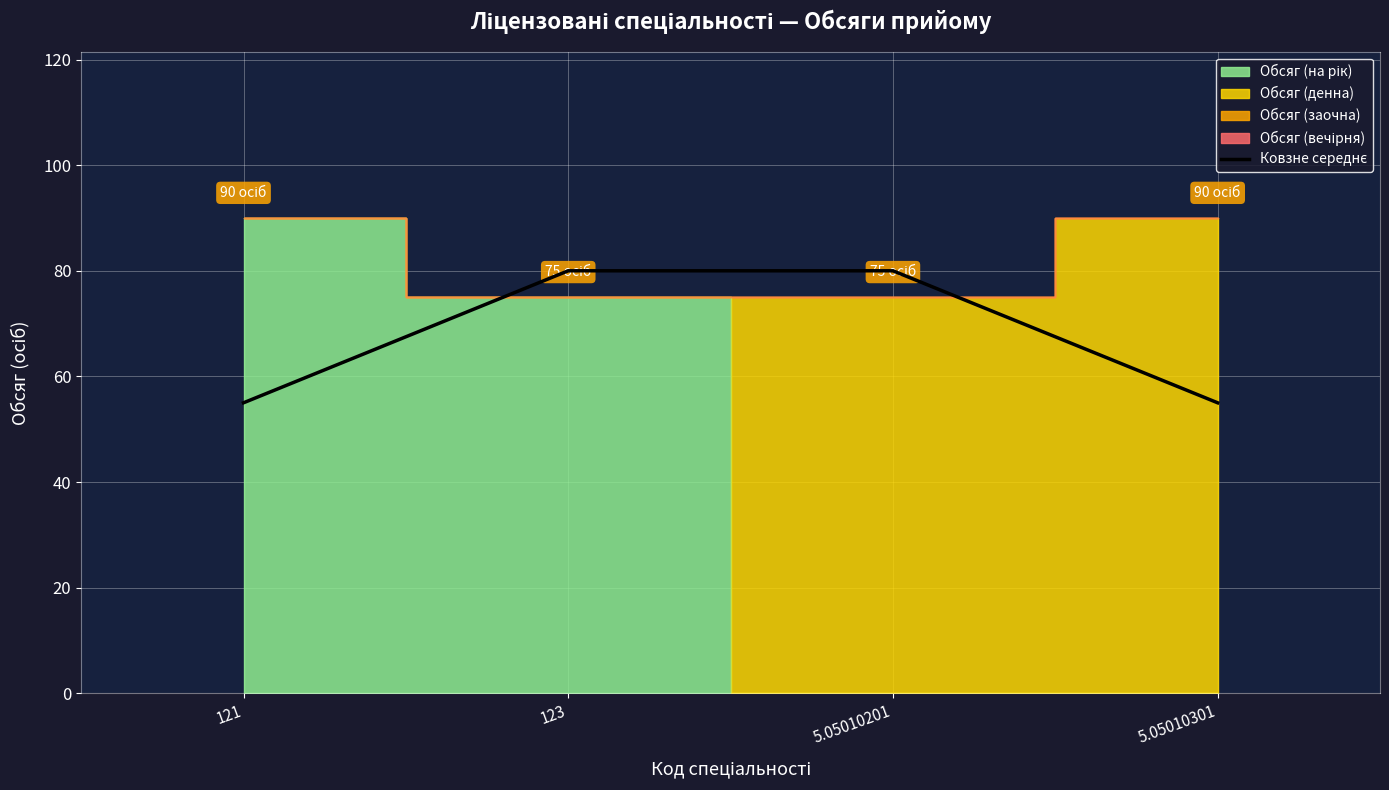

What is the minimum value shown in the chart?

55